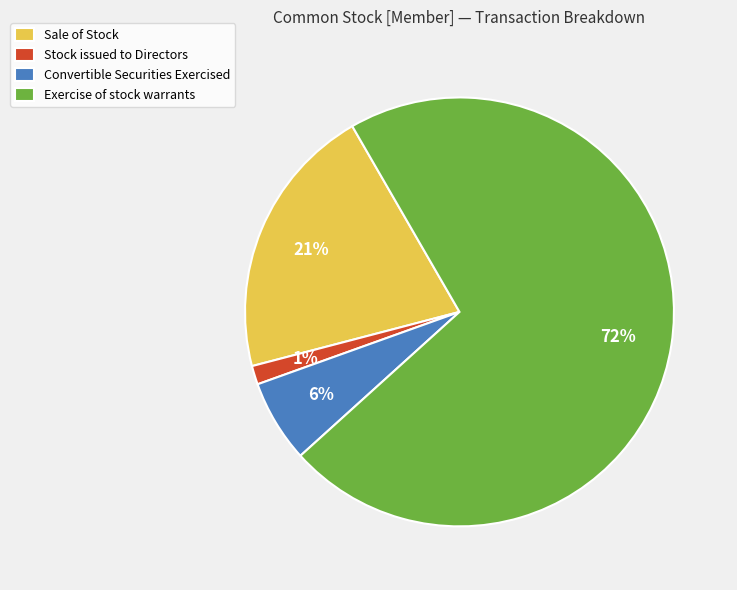

Which category has the biggest portion of the pie?

Exercise of stock warrants